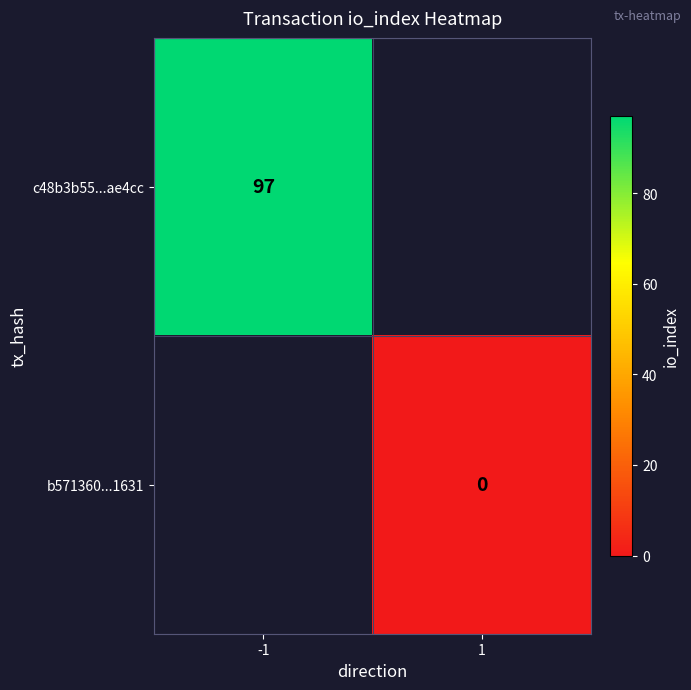

True or false: c48b3b55...ae4cc has a value of 30 at -1.

False